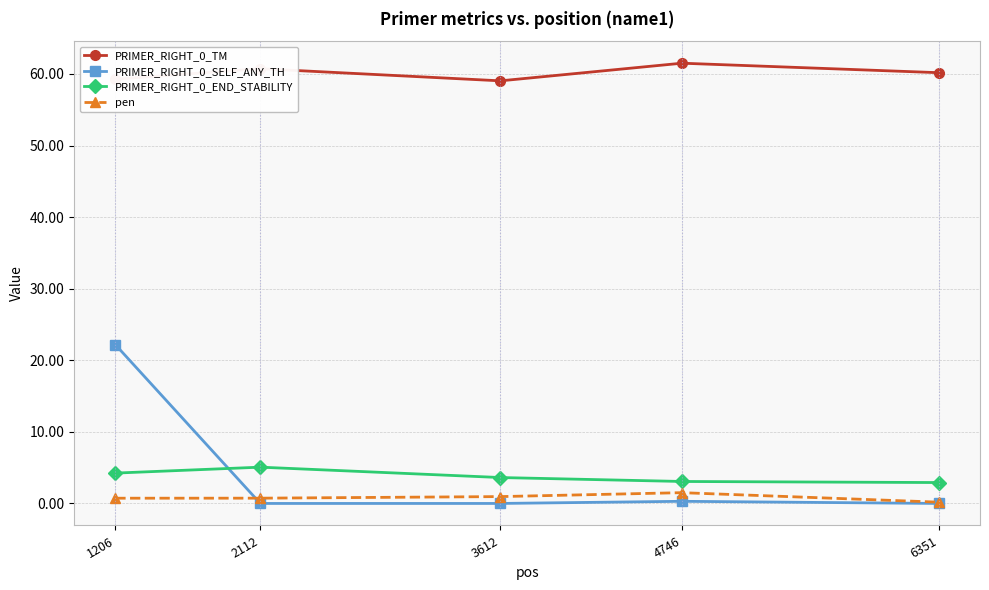

What is the value of the PRIMER_RIGHT_0_TM point at the 2nd from the left?

60.7